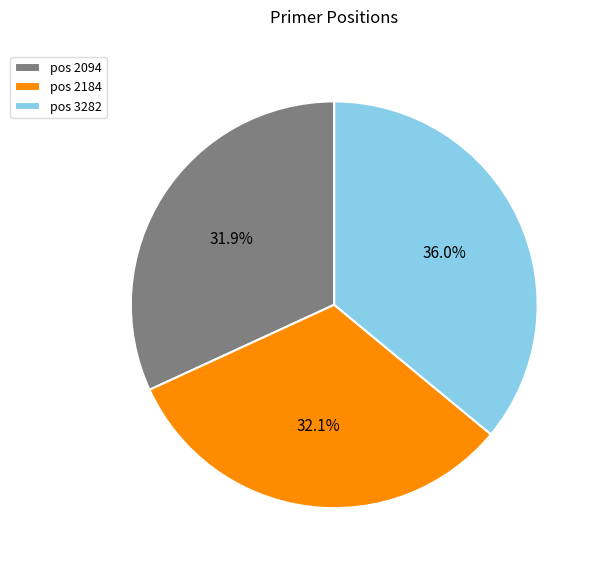

Which has a higher value, pos 2184 or pos 3282?

pos 3282